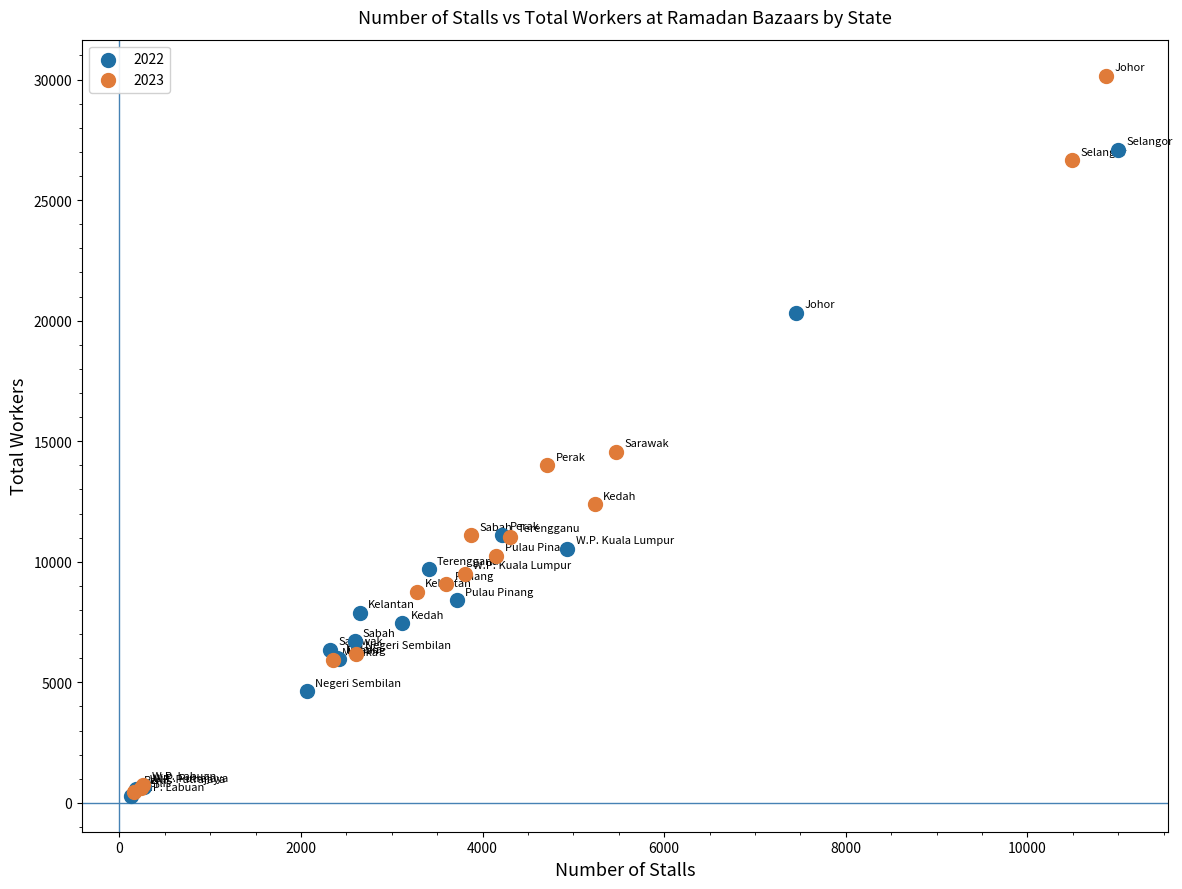

What are all the series names shown in the legend?

2022, 2023